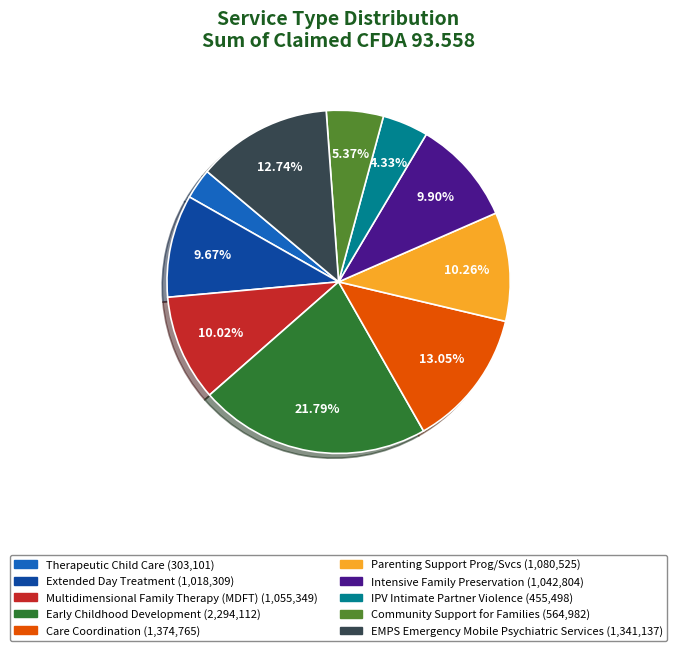

To the nearest percent, what is the difference between the Extended Day Treatment and Parenting Support Prog/Svcs slice percentages?

1%